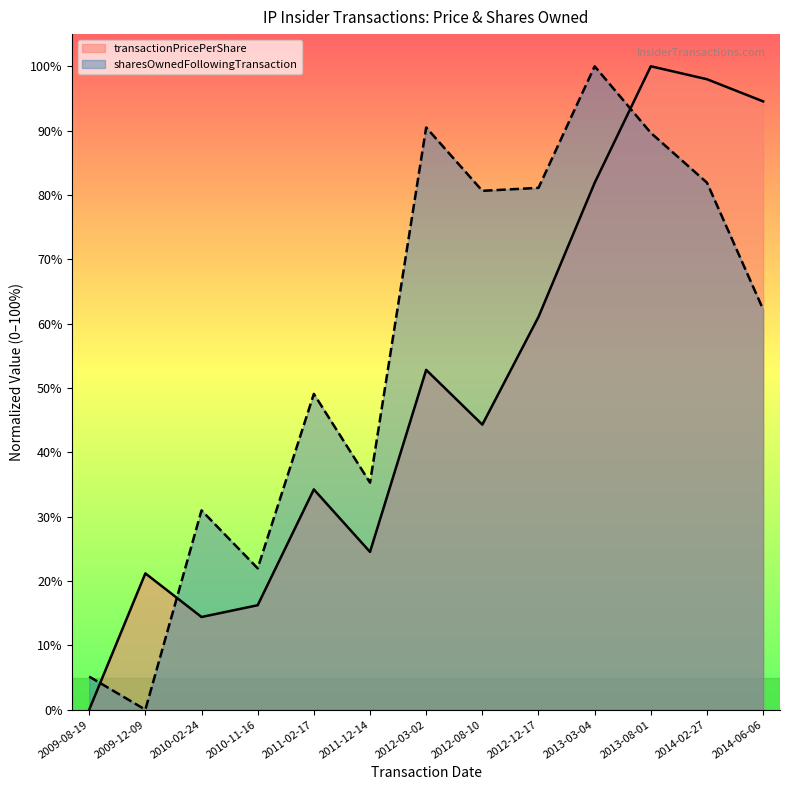

Which category has the lowest value in the sharesOwnedFollowingTransaction series?

2009-12-09